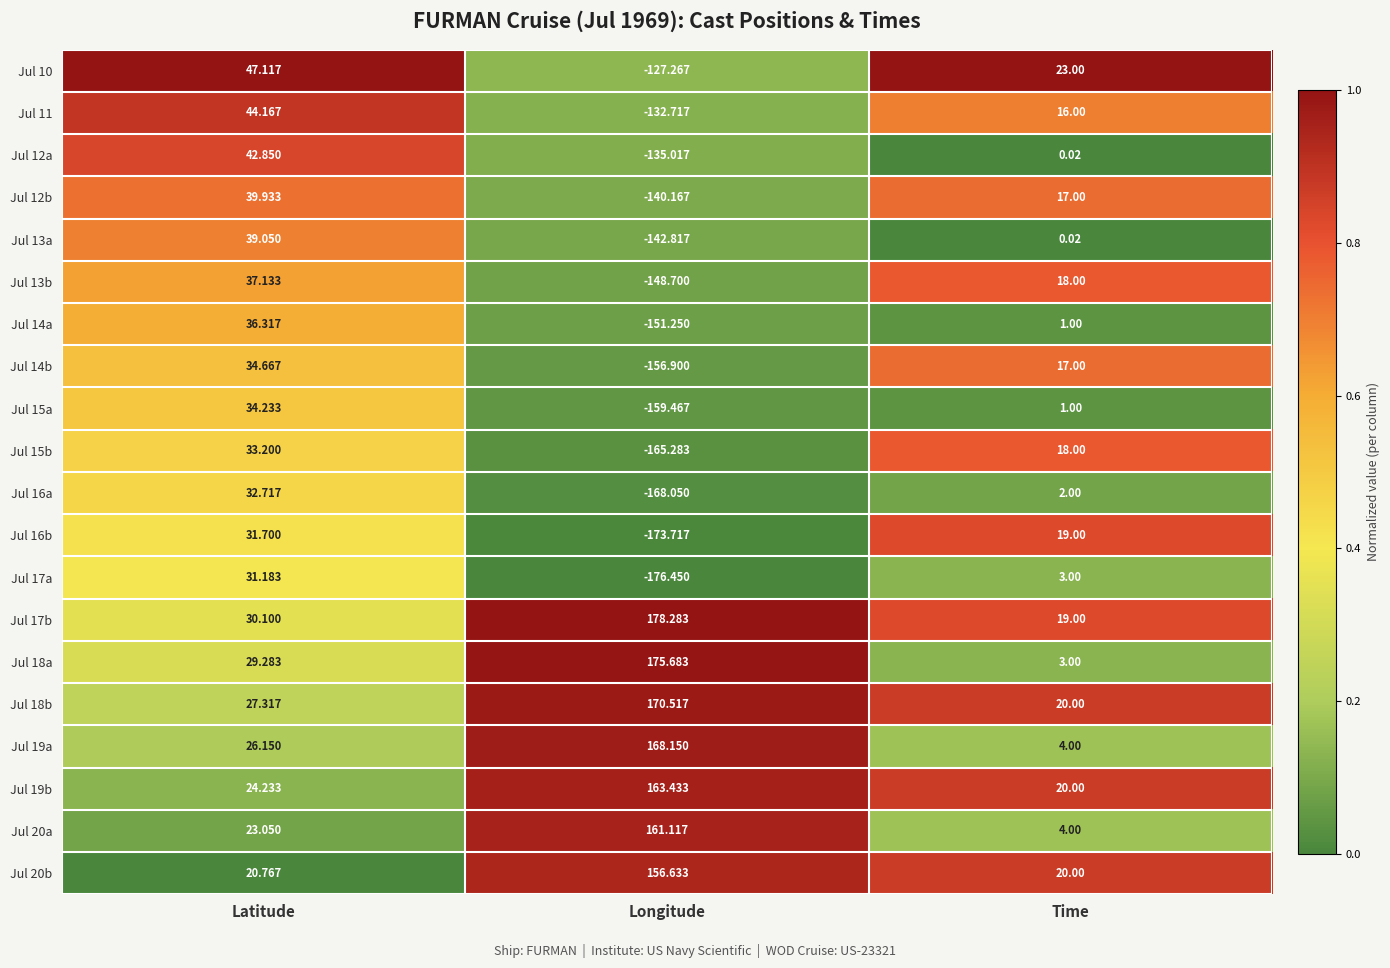

Which series has the widest spread of values?

Jul 17a